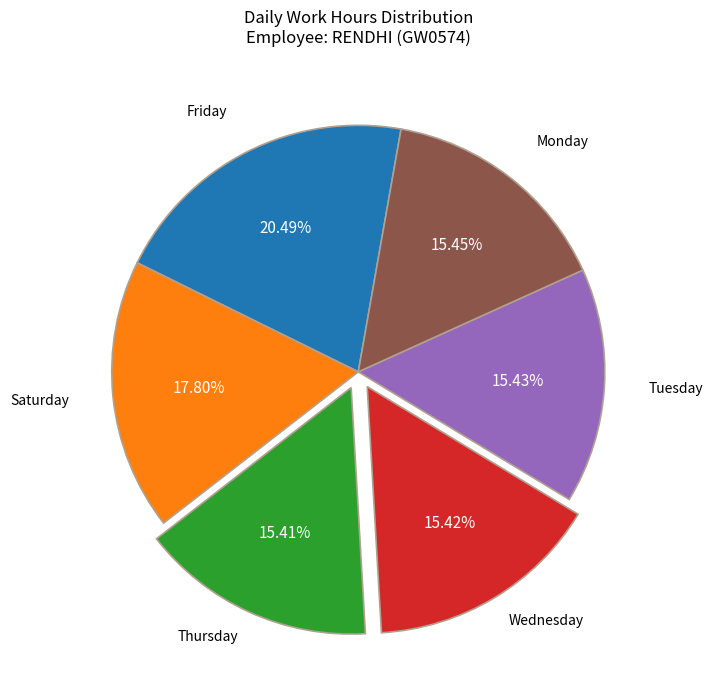

Is there a majority slice in this chart?

No